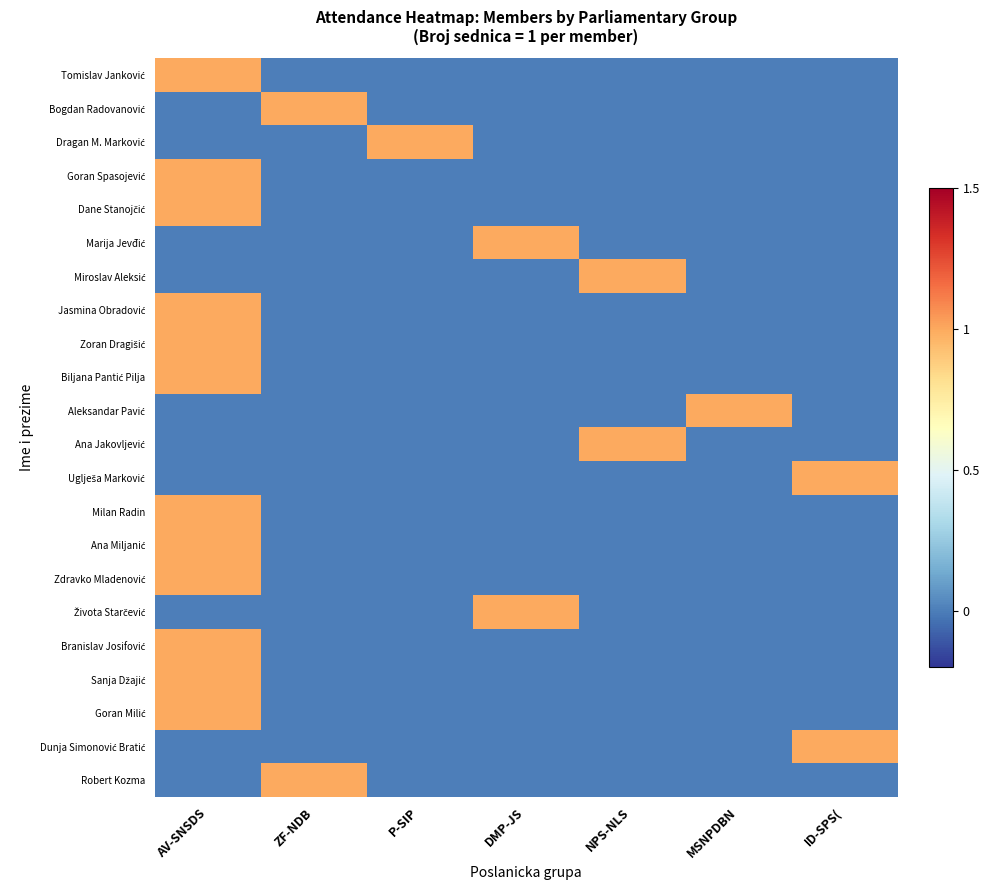

How many positive values does the Ana Jakovljević series have?

1